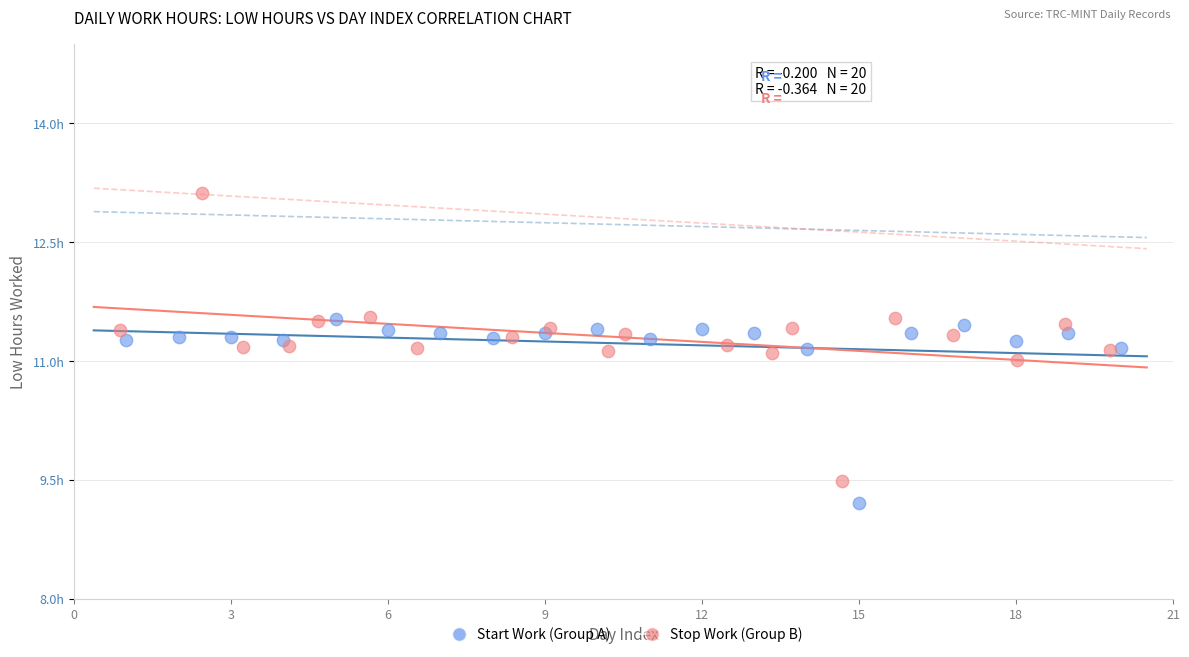

Which series has the widest spread of Y values?

Stop Work (Group B)